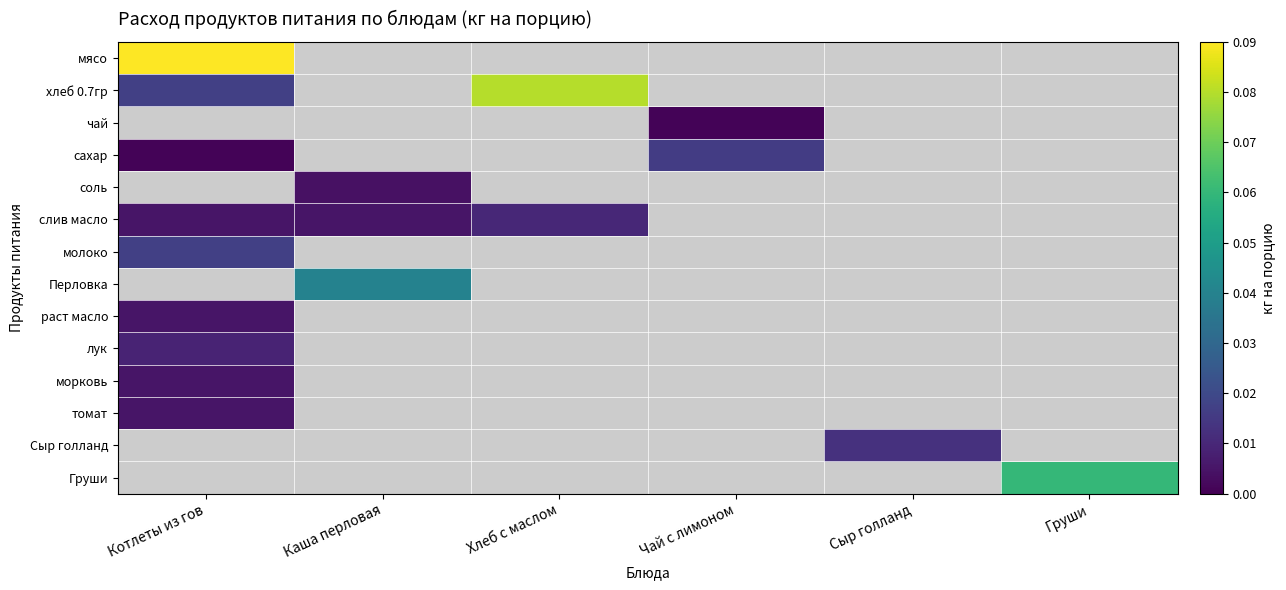

How many distinct data groups are displayed?

14